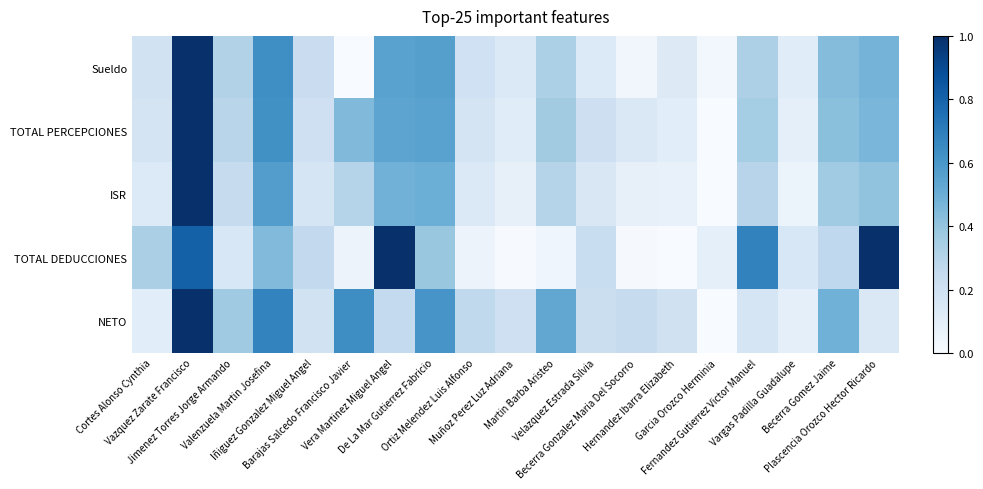

Which label corresponds to the largest value in the chart?

Vazquez Zarate Francisco